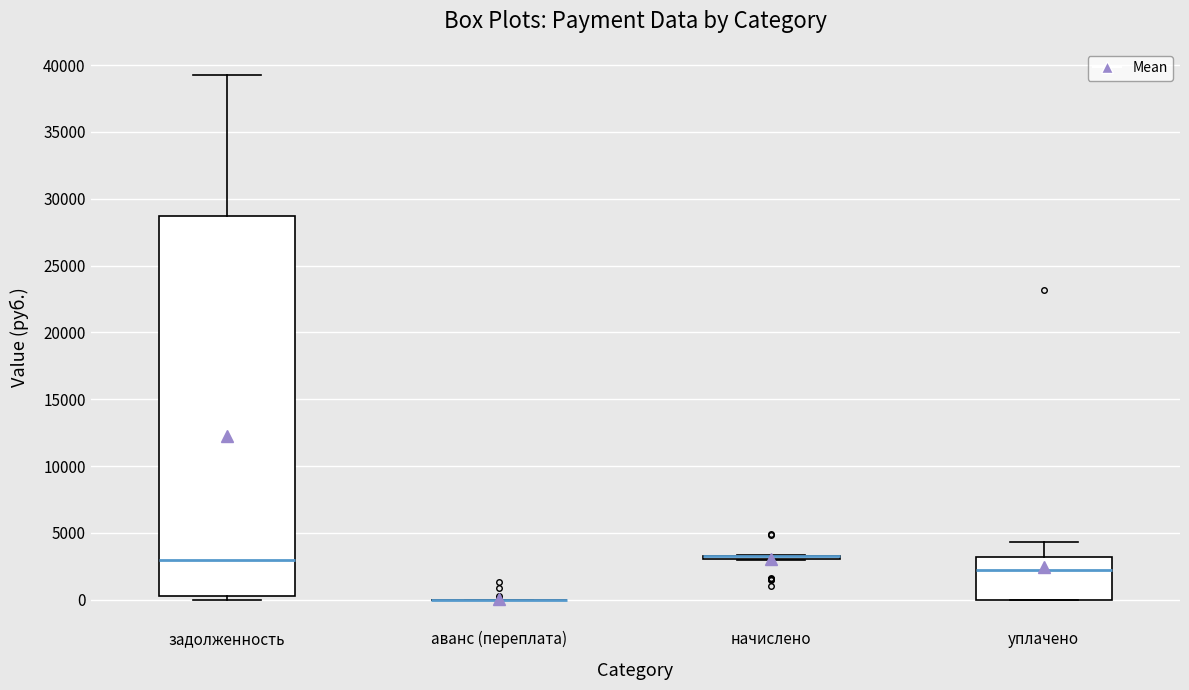

Which box is the tallest, from its lower edge to its upper edge?

задолженность